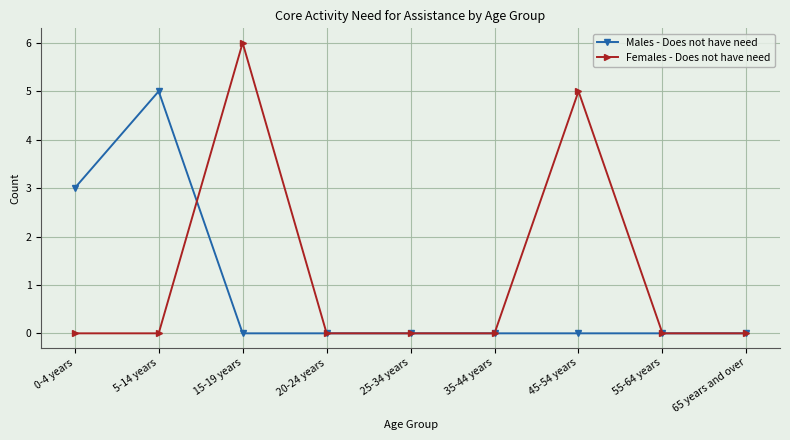

Reading left to right, list all the values displayed in this chart.

Males - Does not have need: 3	5	0	0	0	0	0	0	0
Females - Does not have need: 0	0	6	0	0	0	5	0	0